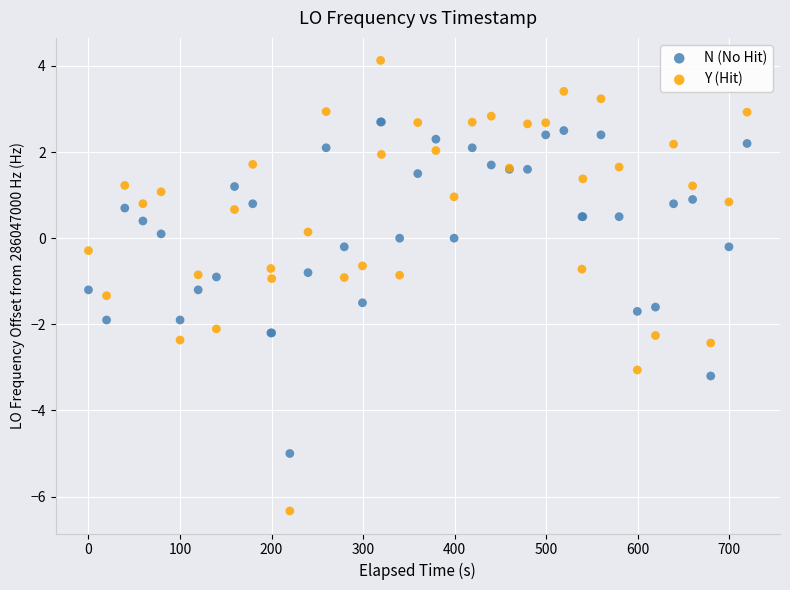

What are all the series names shown in the legend?

N (No Hit), Y (Hit)